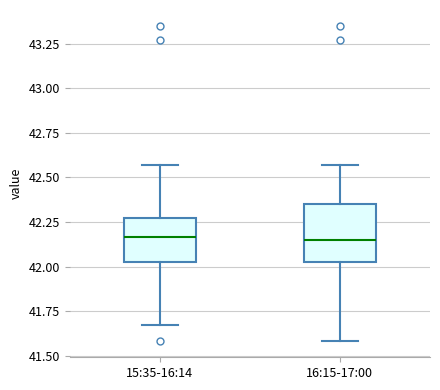

Reading left to right, read every box against the y-axis: the position of its median line, the range the box covers, and the ends of its whiskers. The values are not printed on the chart, so give them approximately, as read against the axis.

15:35-16:14: median 42.15, box 42.05 to 42.30, whiskers 41.65 to 42.55
16:15-17:00: median 42.15, box 42.05 to 42.35, whiskers 41.60 to 42.55